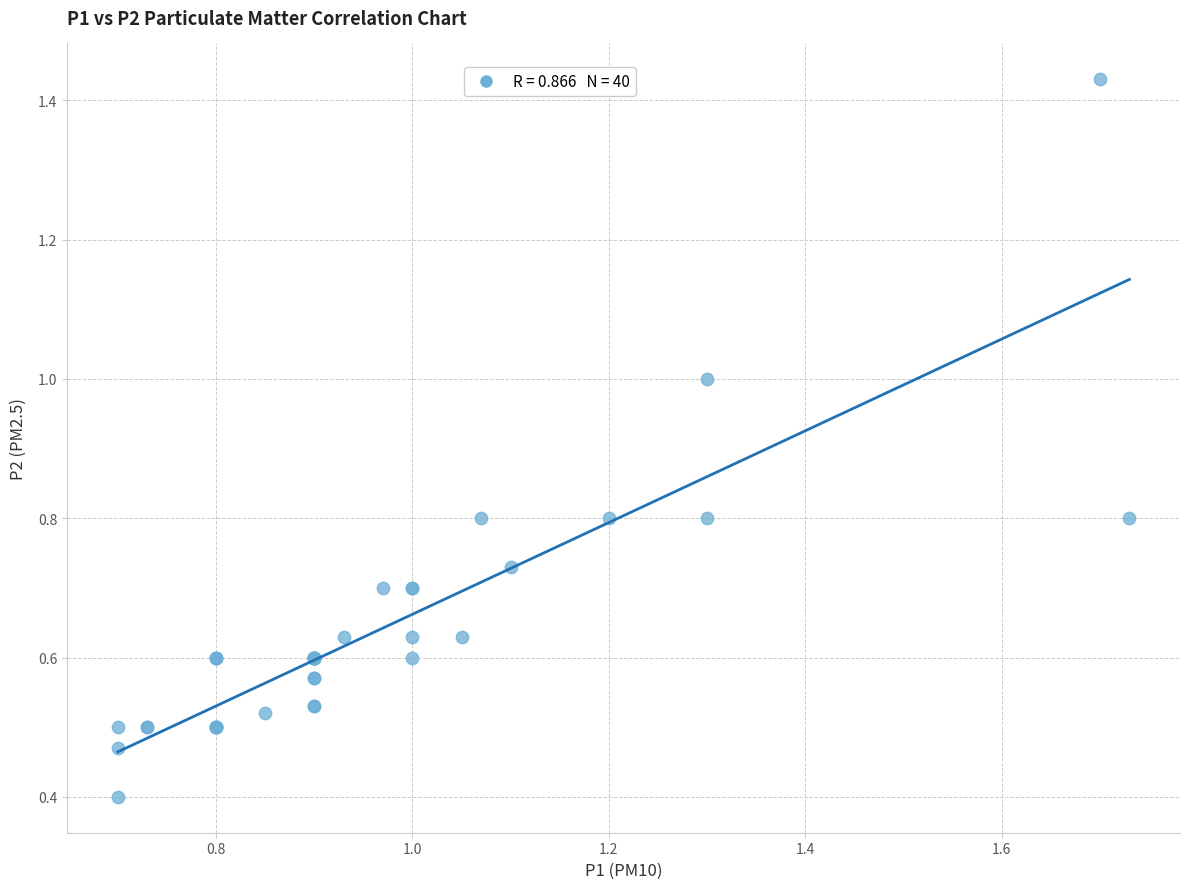

What Y value in the scatter plot is closest to 0?

0.4